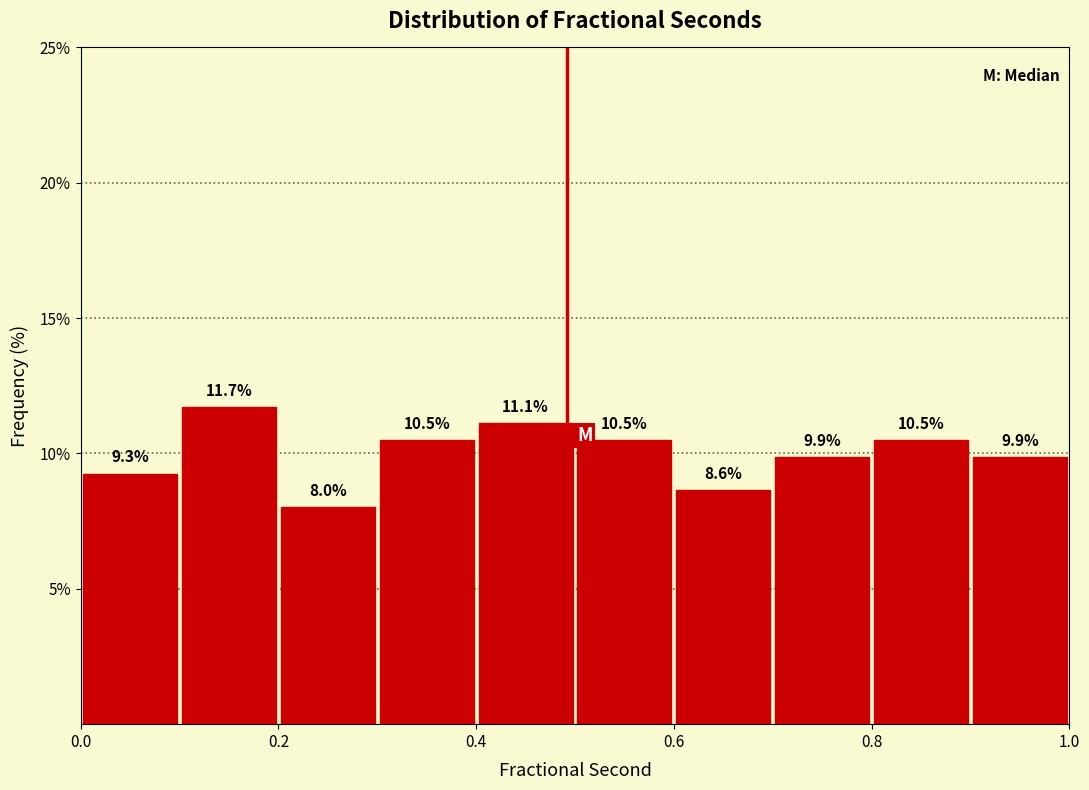

How tall is the bar that spans 0.4 to 0.5 on the x-axis?

11.1